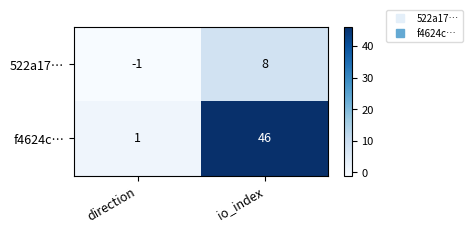

Reading left to right, extract all data points from this chart.

522a17…: -1	8
f4624c…: 1	46